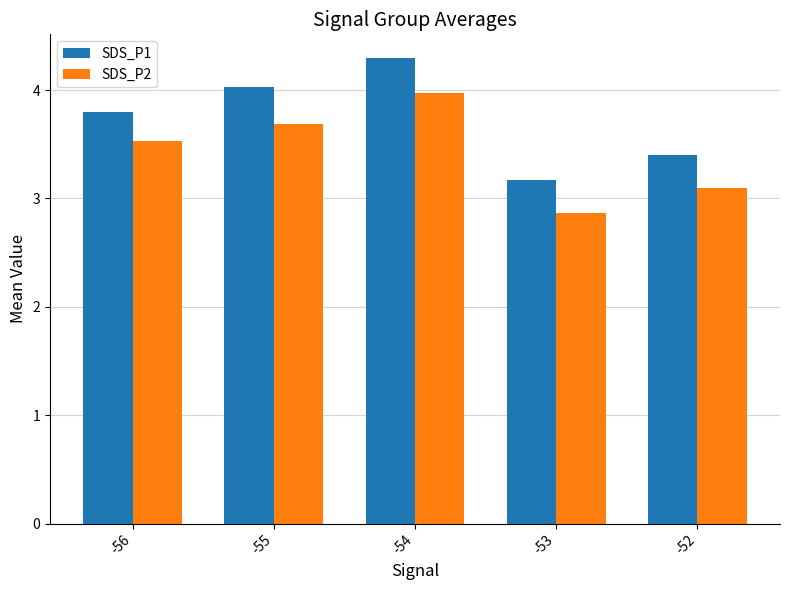

Reading right to left, transcribe all the data shown in this chart.

SDS_P1: -52=3.4	-53=3.2	-54=4.3	-55=4.0	-56=3.8
SDS_P2: -52=3.1	-53=2.9	-54=4.0	-55=3.7	-56=3.5